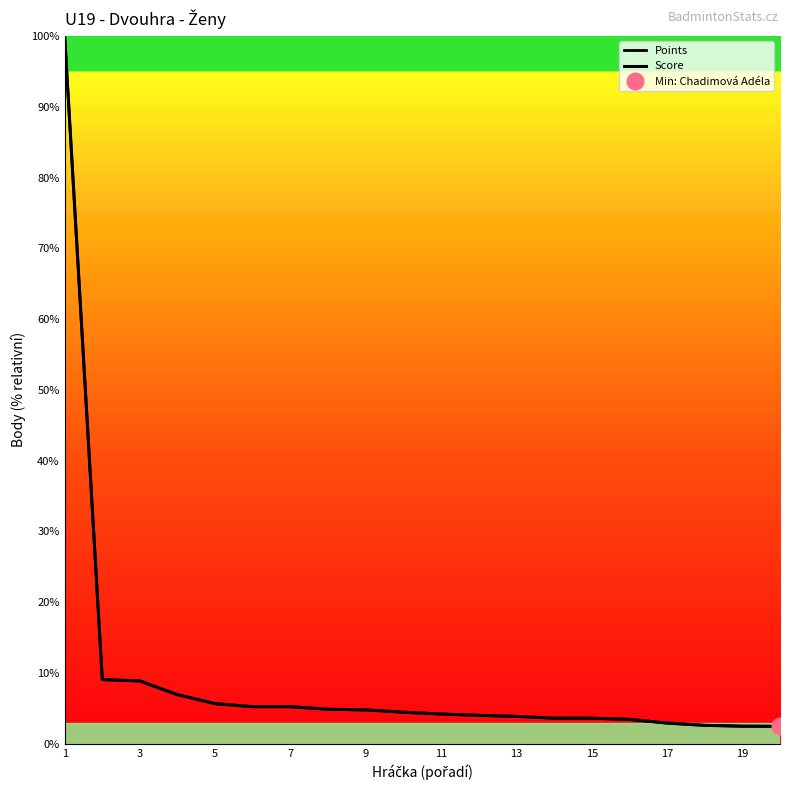

List the series in order of their peak value, highest first.

Points, Score